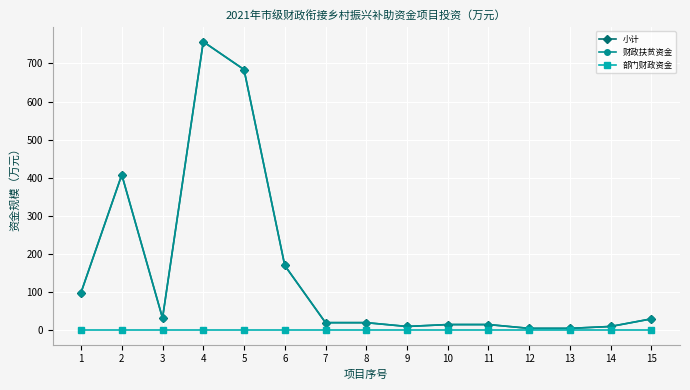

Between 13 and 4, which is larger?

4